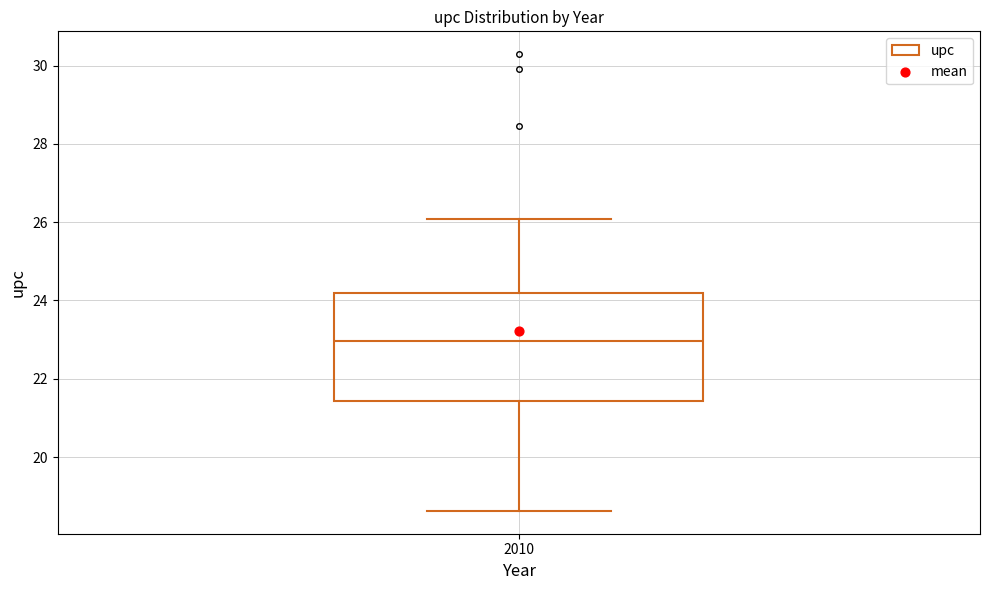

Read this box plot against the y-axis: the position of the median line, the range covered by the box, and the ends of both whiskers. The values are not printed on the chart, so give them approximately, as read against the axis.

median 23.0, box 21.4 to 24.2, whiskers 18.6 to 26.0